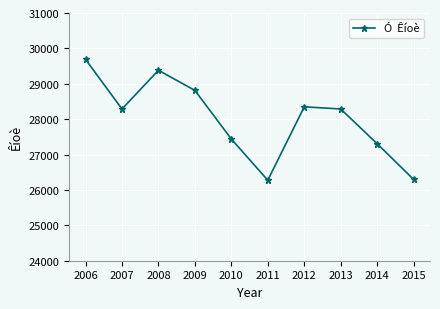

The chart shows a value of 45133 at 2013. True or false?

False